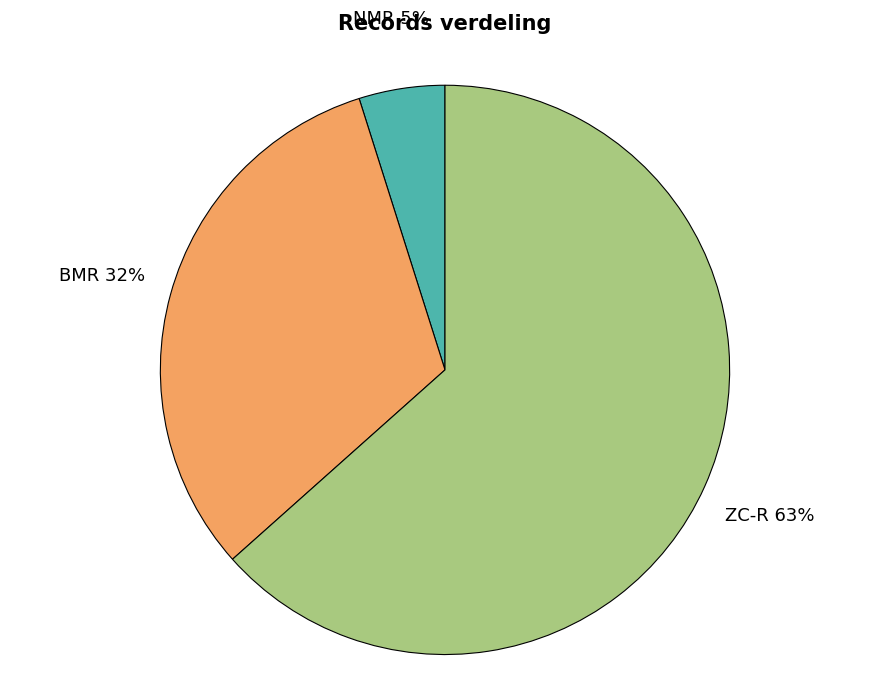

How many segments does this pie chart have?

3